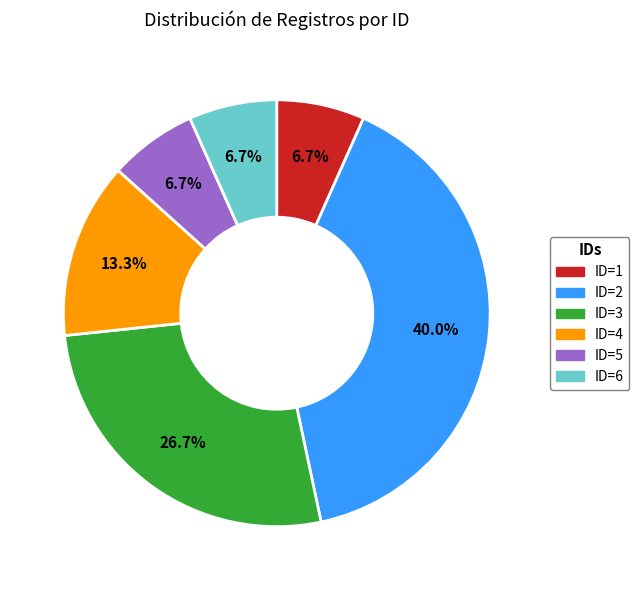

Is it true that ID=5 is 1% of the pie?

False